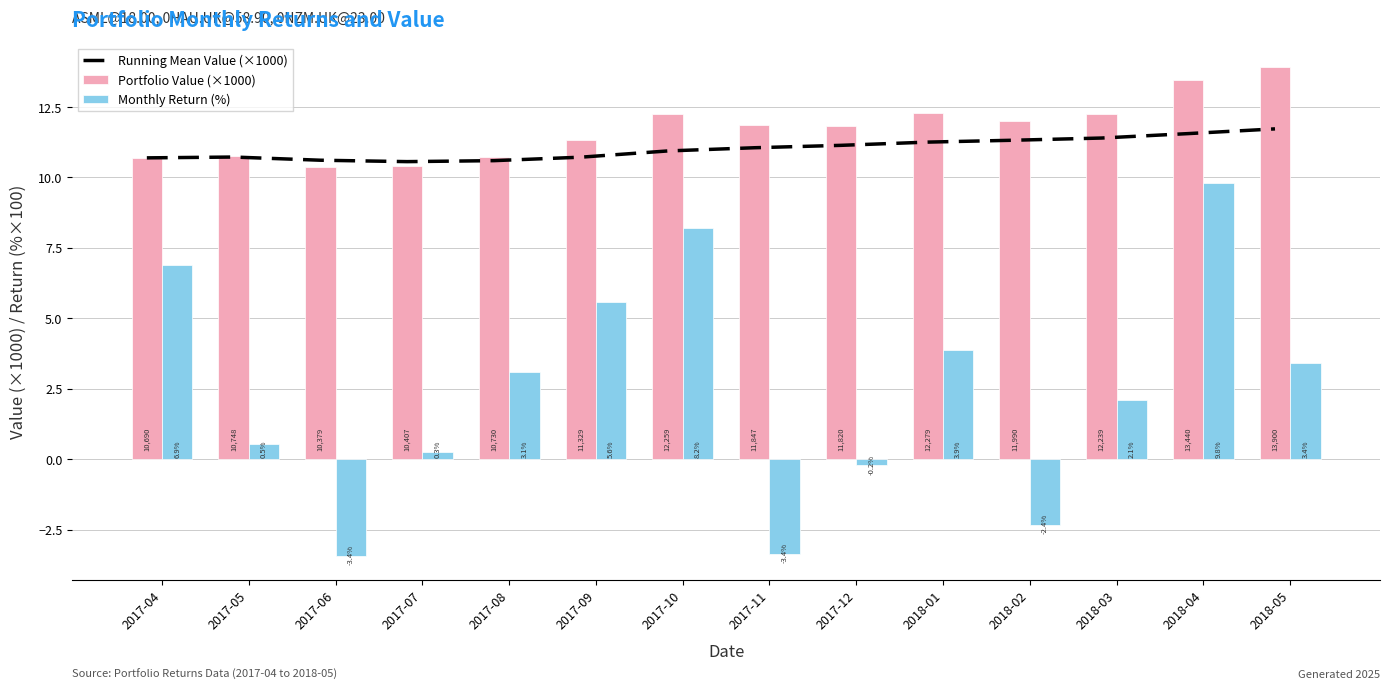

What is the label of the 3rd bar from the right?

2018-03